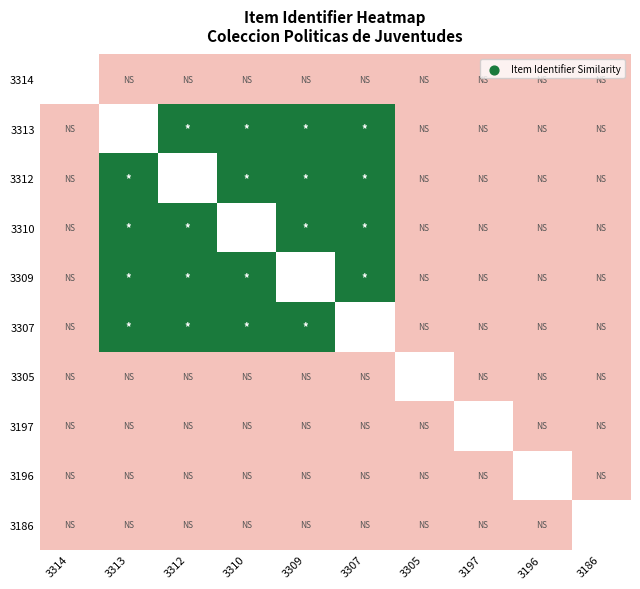

Rank the series by their maximum value, from highest to lowest.

3314, 3313, 3312, 3310, 3309, 3307, 3305, 3197, 3196, 3186